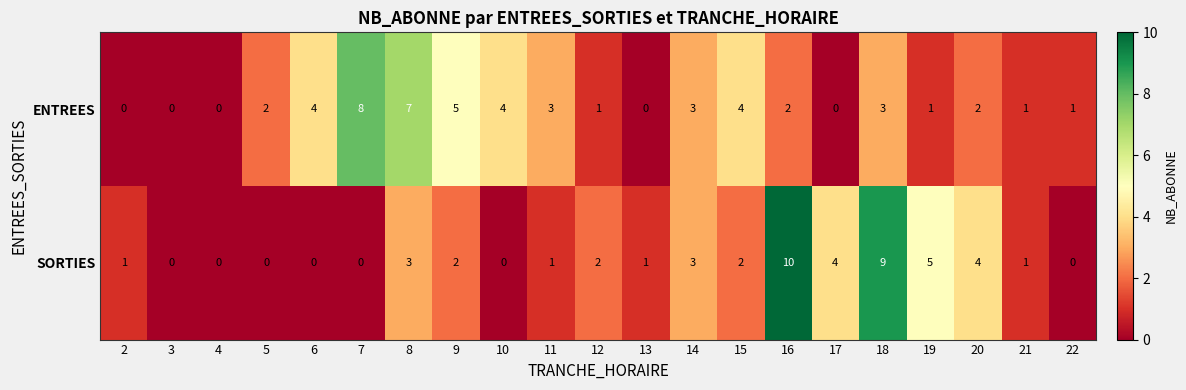

Is it true that SORTIES equals 3 at 9?

False